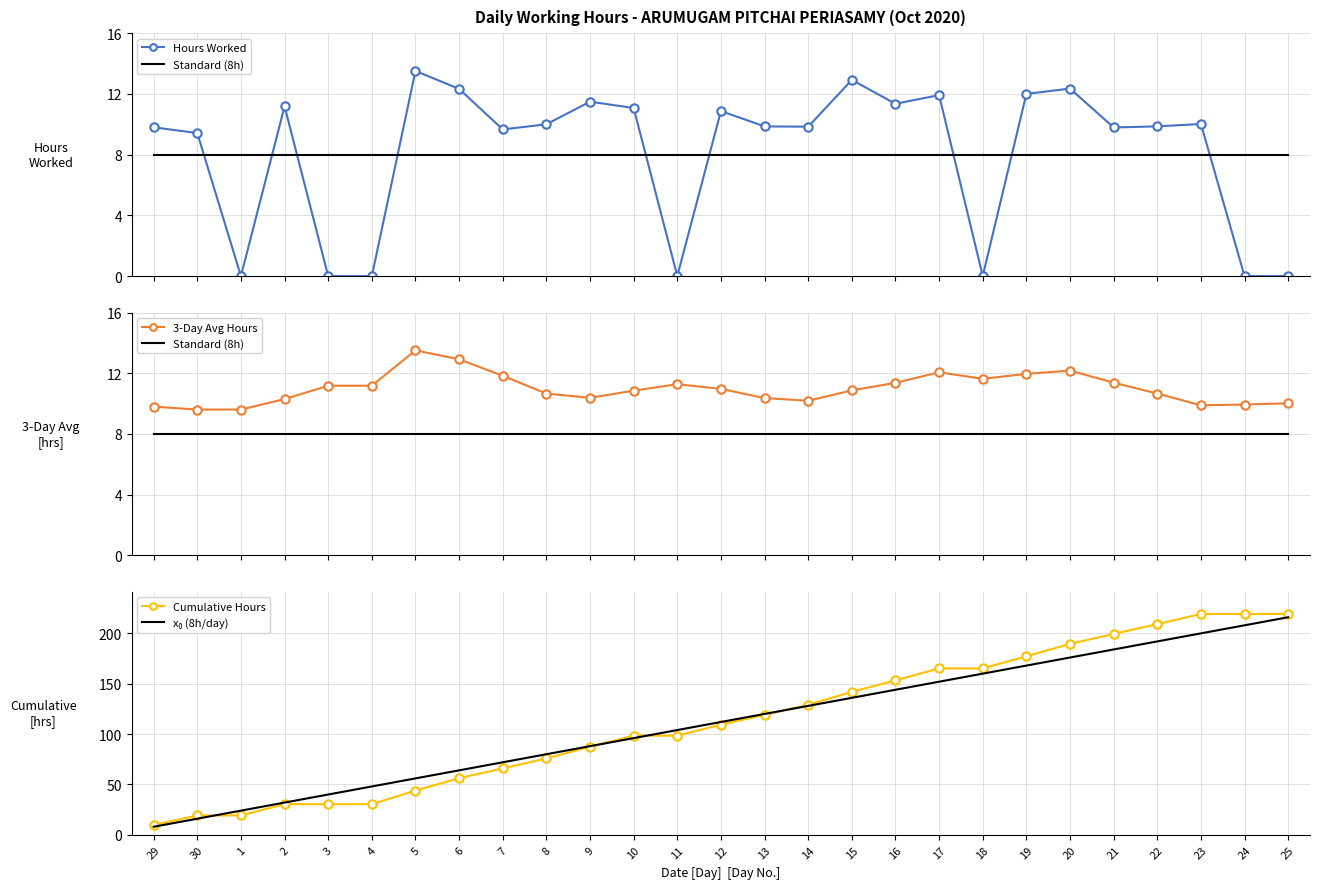

In 3-Day Avg Hours, how many points are lower than both neighbors (excluding endpoints)?

4